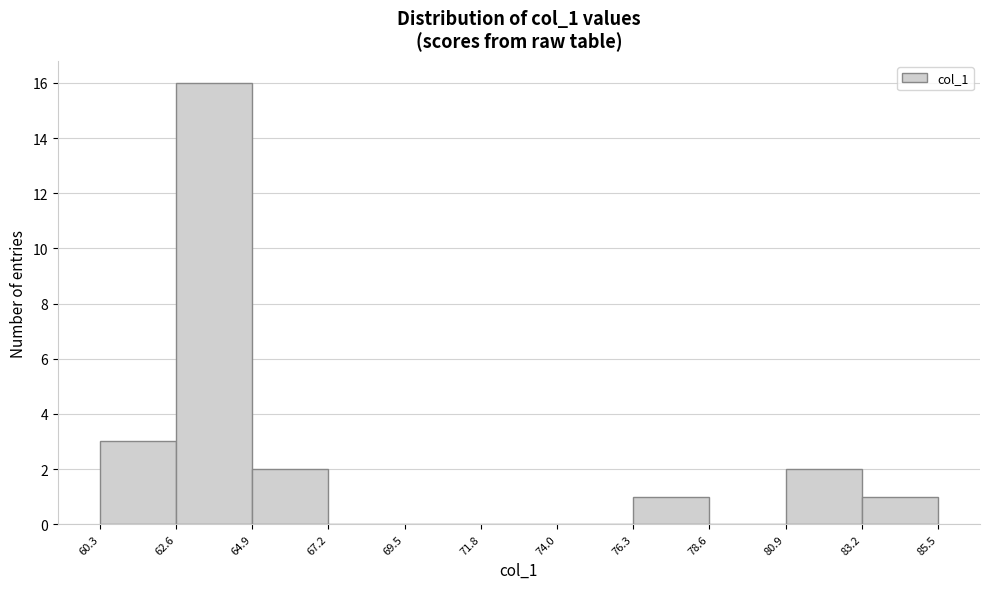

Reading left to right, transcribe this chart: for each bar, give the range it covers on the x-axis and its height. The values are not printed on the chart, so give them approximately, as read against the axis.

60.3 to 62.6: 3
62.6 to 64.9: 16
64.9 to 67.2: 2
67.2 to 69.5: 0
69.5 to 71.8: 0
71.8 to 74.0: 0
74.0 to 76.3: 0
76.3 to 78.6: 1
78.6 to 80.9: 0
80.9 to 83.2: 2
83.2 to 85.5: 1